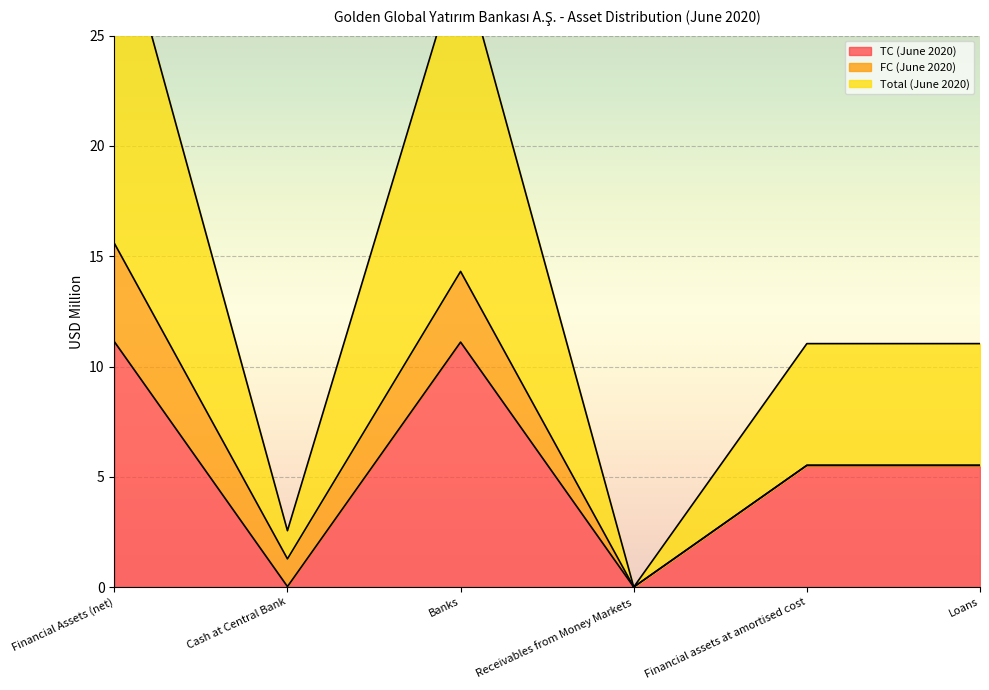

At which category does the chart reach its minimum across all series?

Receivables from Money Markets